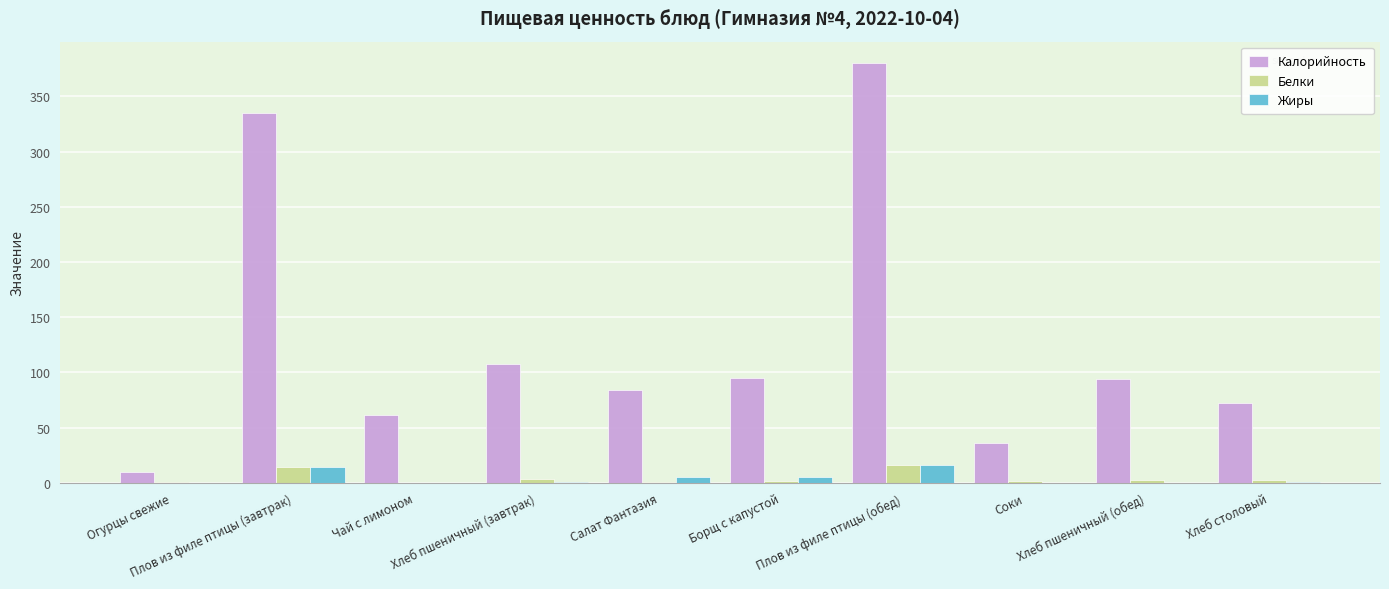

What is the maximum value shown in the chart?

380.6